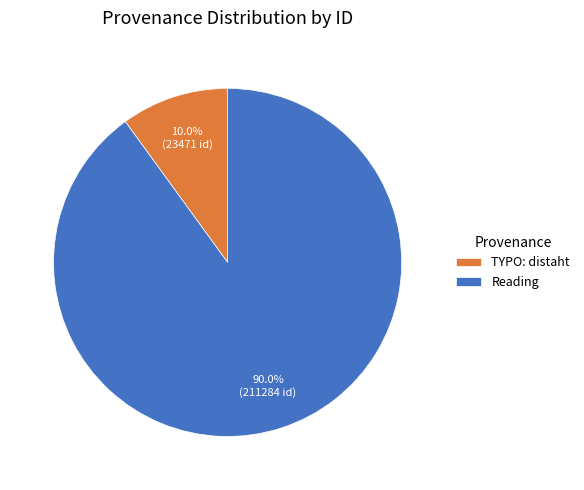

Which slice is the smallest?

TYPO: distaht